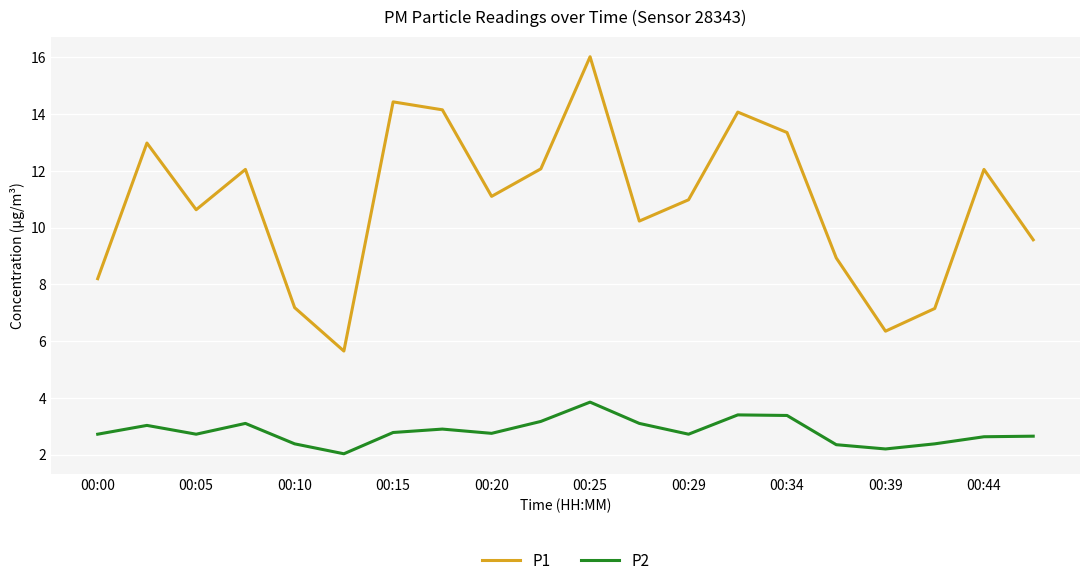

List the series in order of their overall mean, highest first.

P1, P2